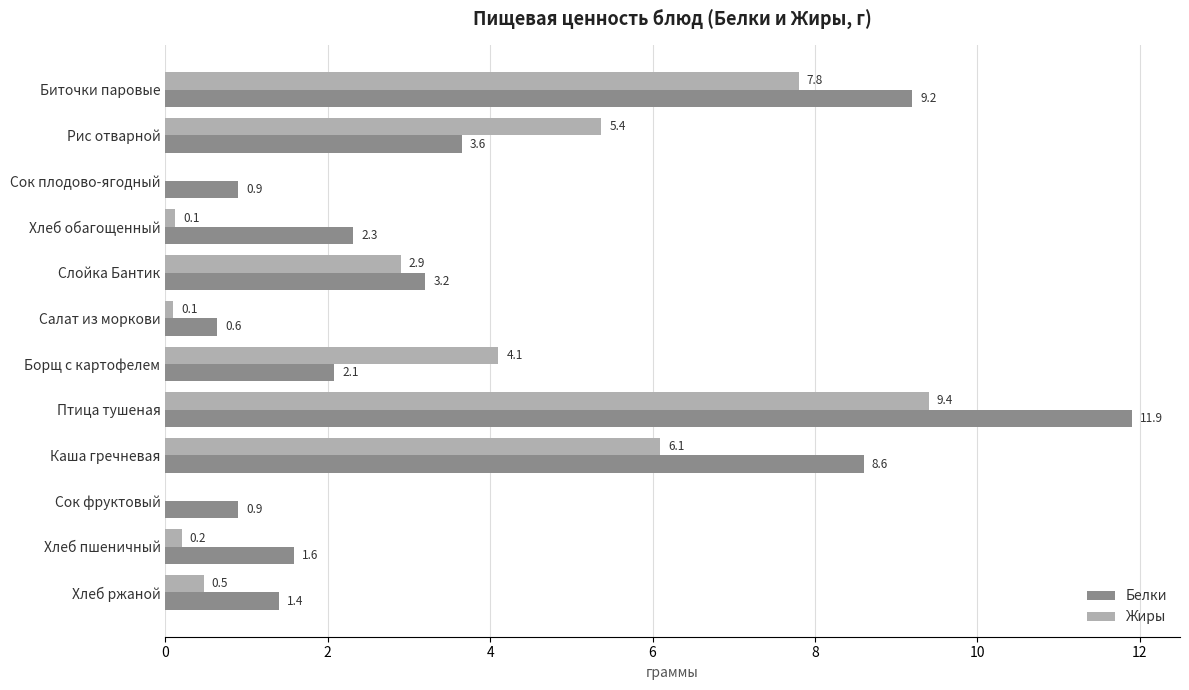

Which category has the highest value across all series?

Птица тушеная